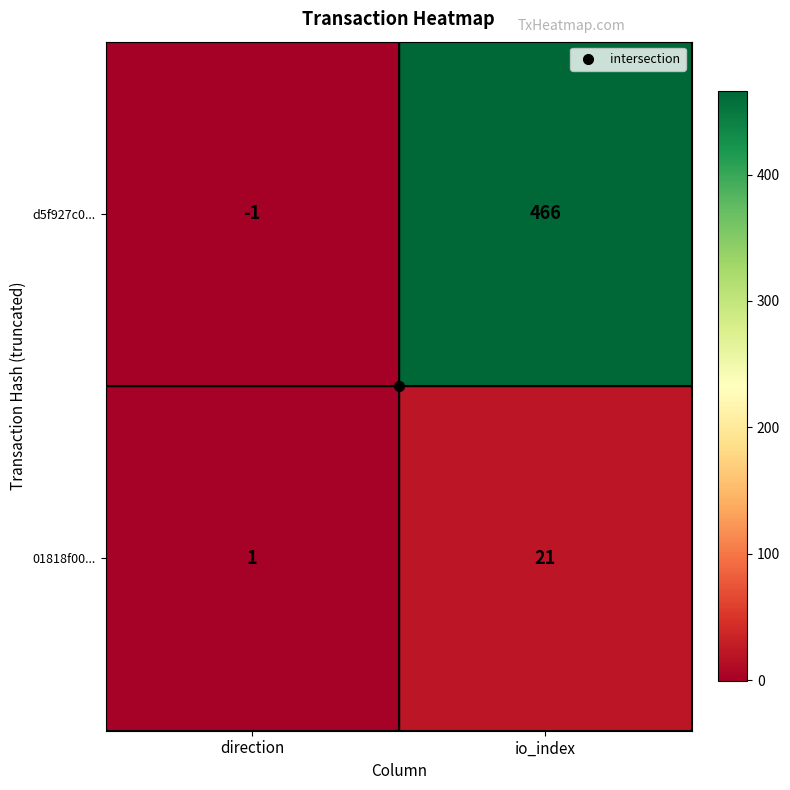

Is the value of 01818f00... at direction greater than the value of d5f927c0... at direction?

Yes